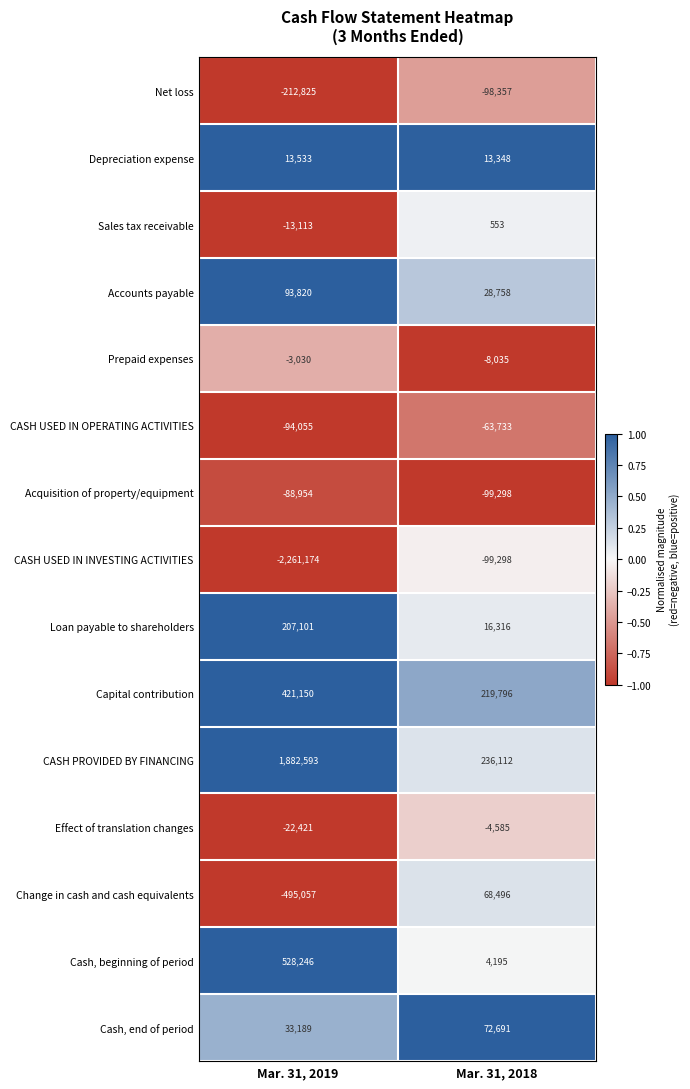

At which category does the chart reach its peak across all series?

Mar. 31, 2019